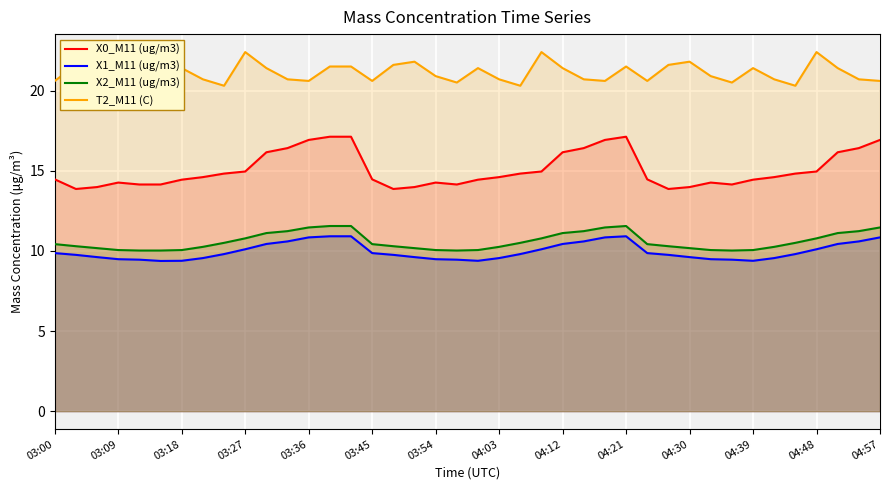

True or false: X0_M11 (ug/m3) and X1_M11 (ug/m3) cross at least once.

False